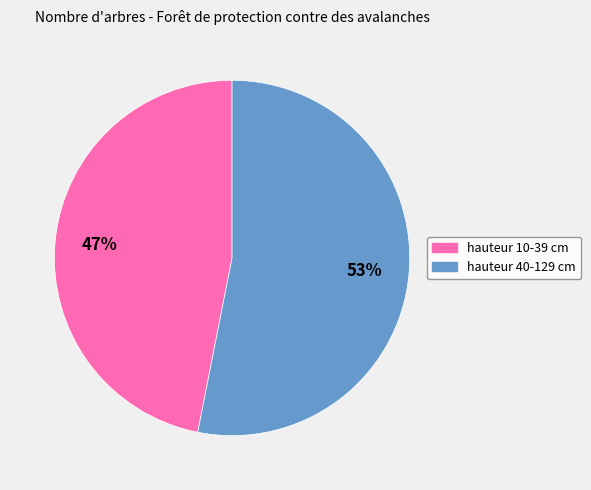

Is the sum of hauteur 10-39 cm and hauteur 40-129 cm greater than half?

Yes